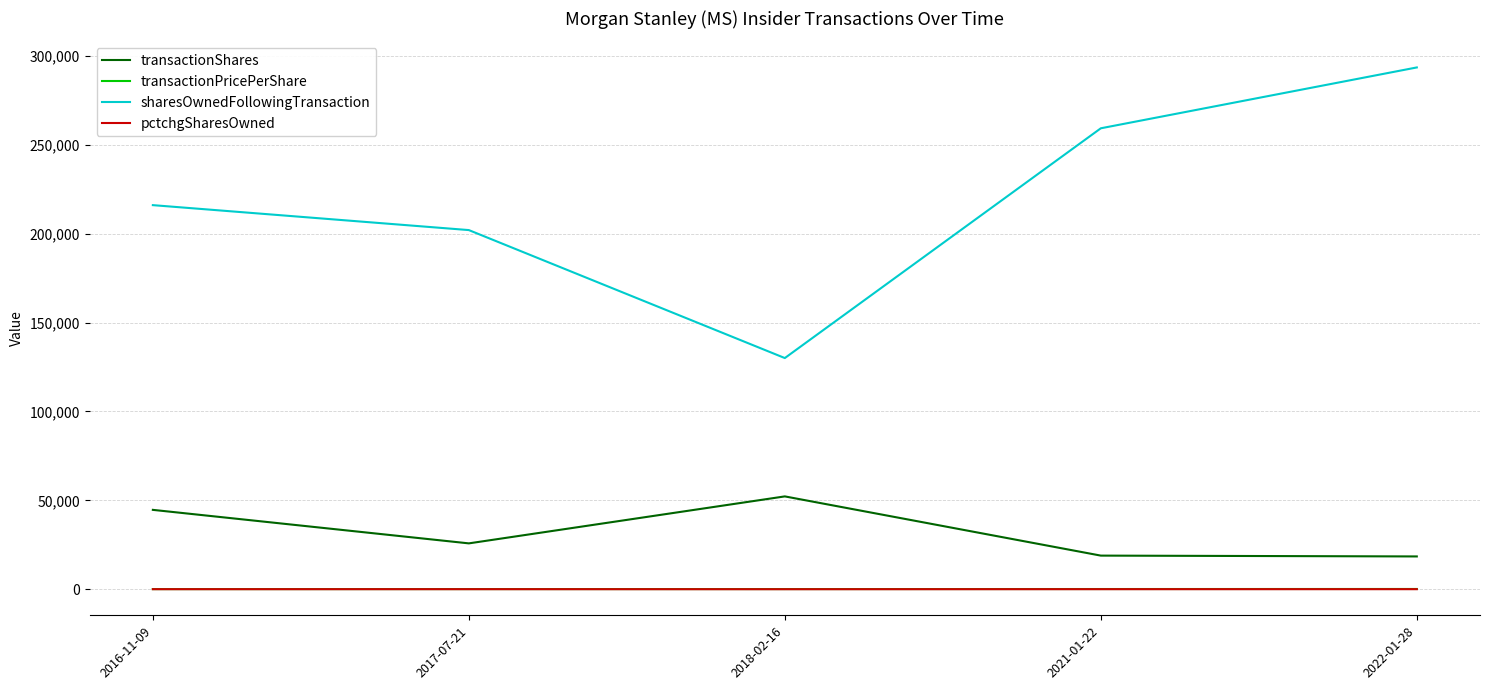

List the labels in order of sharesOwnedFollowingTransaction value, smallest first.

2018-02-16, 2017-07-21, 2016-11-09, 2021-01-22, 2022-01-28